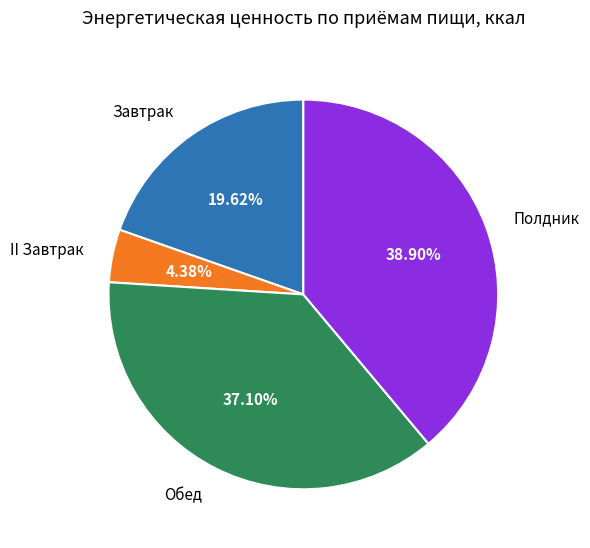

What percentage is the Обед slice, to the nearest percent?

37%